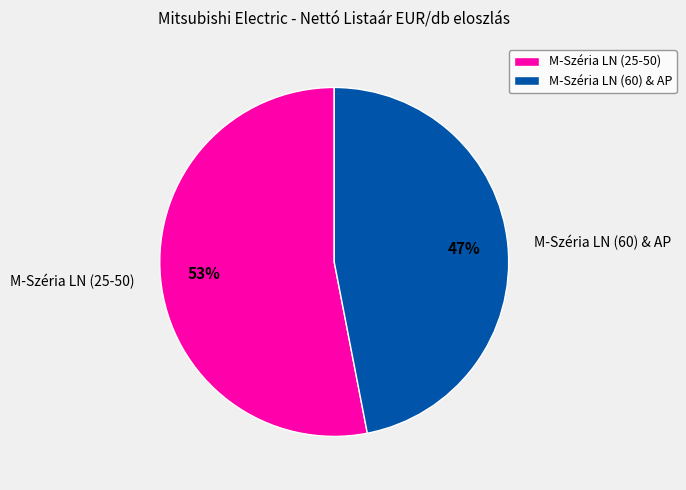

Is it true that M-Széria LN (25-50) is 53% of the pie?

True